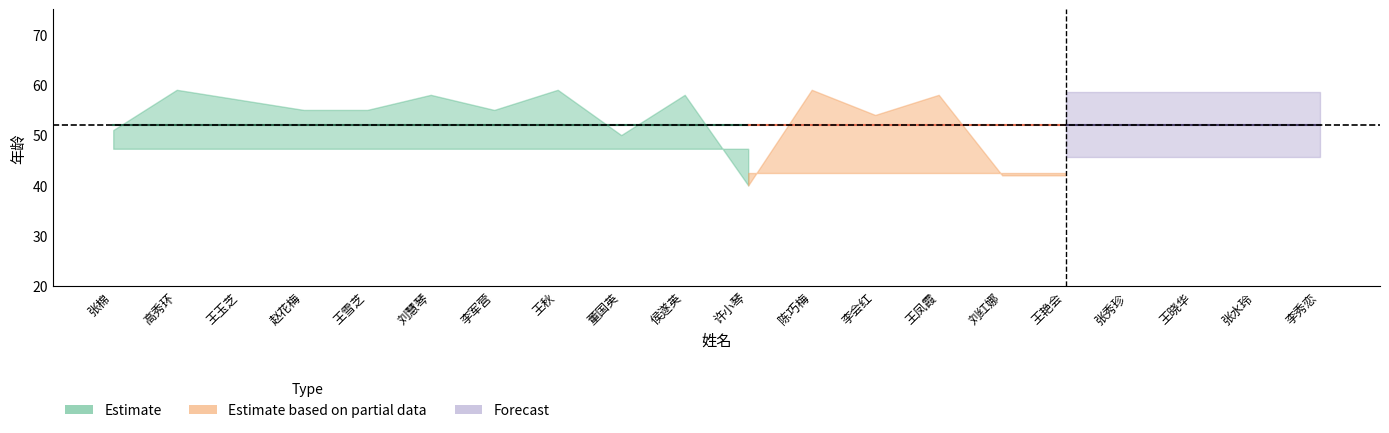

Where does the data first go above 55?

高秀环